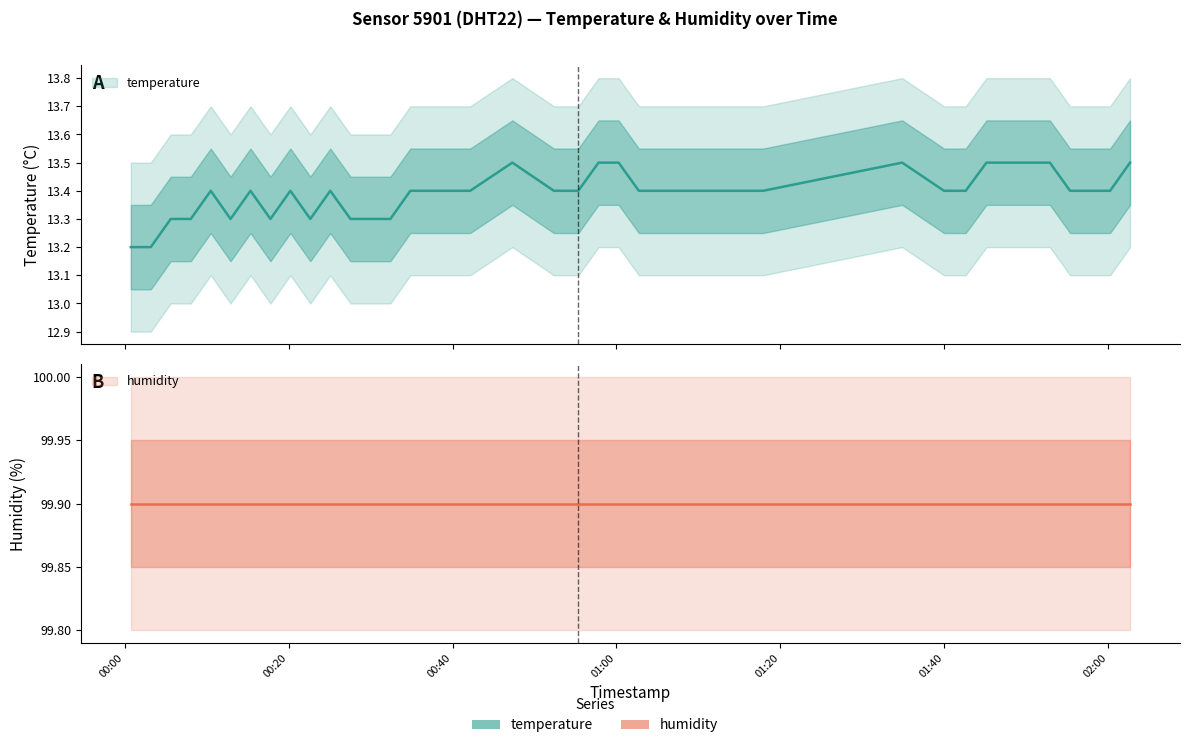

What is the ratio of the value at 2022-10-15T00:39:42 to the value at 2022-10-15T00:32:25?

1.0